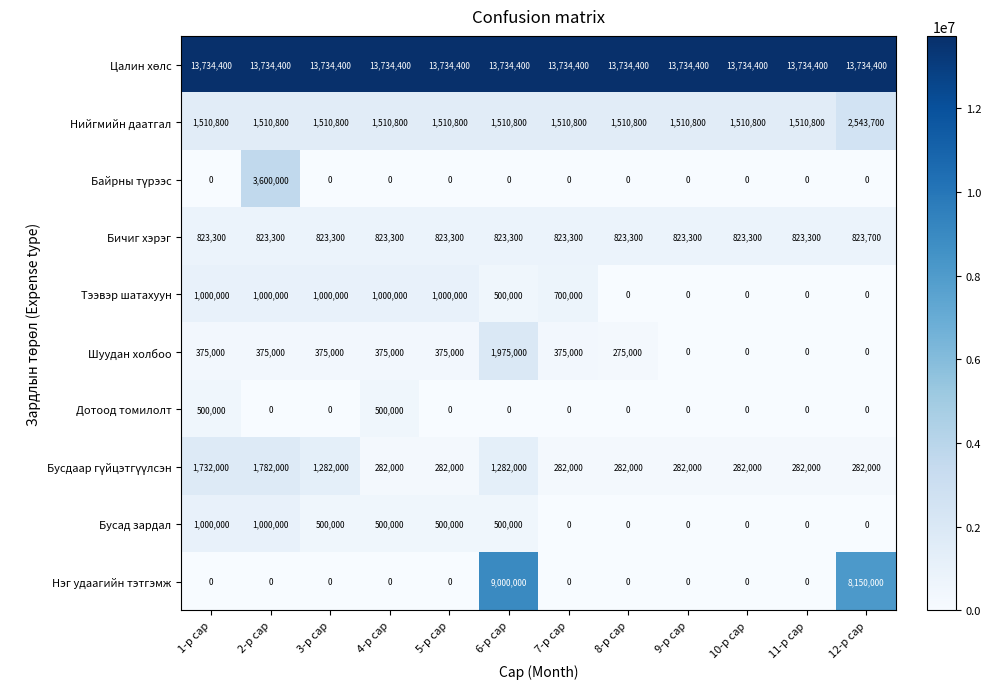

How many distinct data groups are displayed?

10